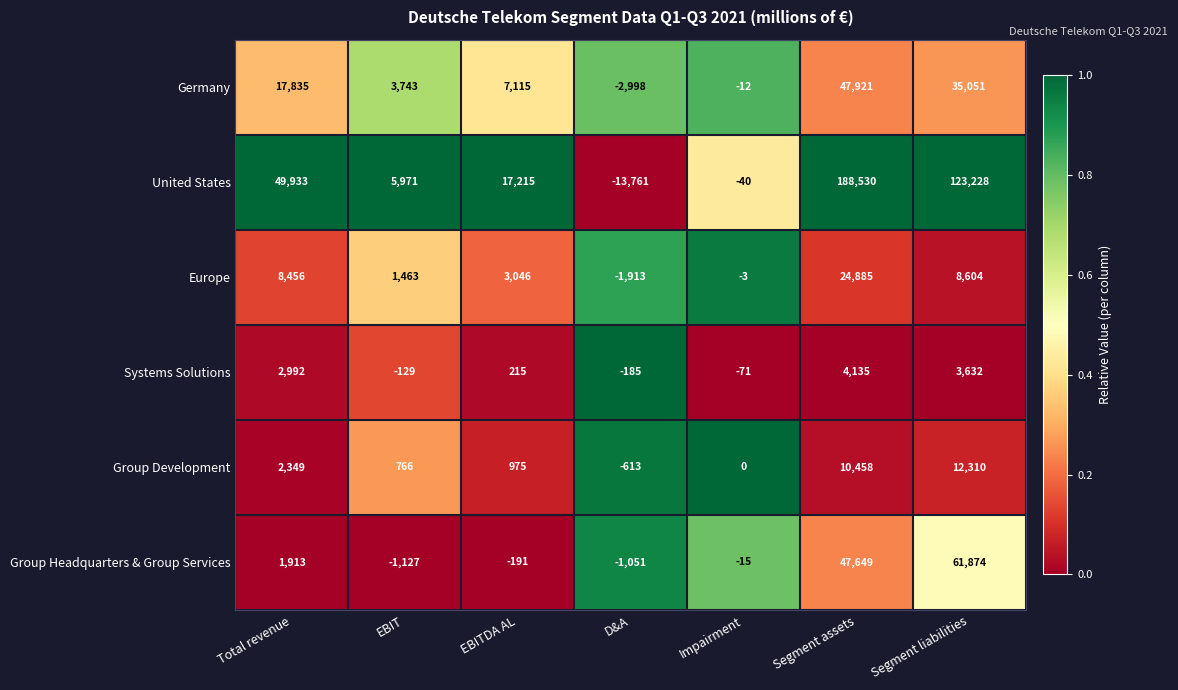

What is the difference between the maximum and second lowest values in the Europe series?

24888